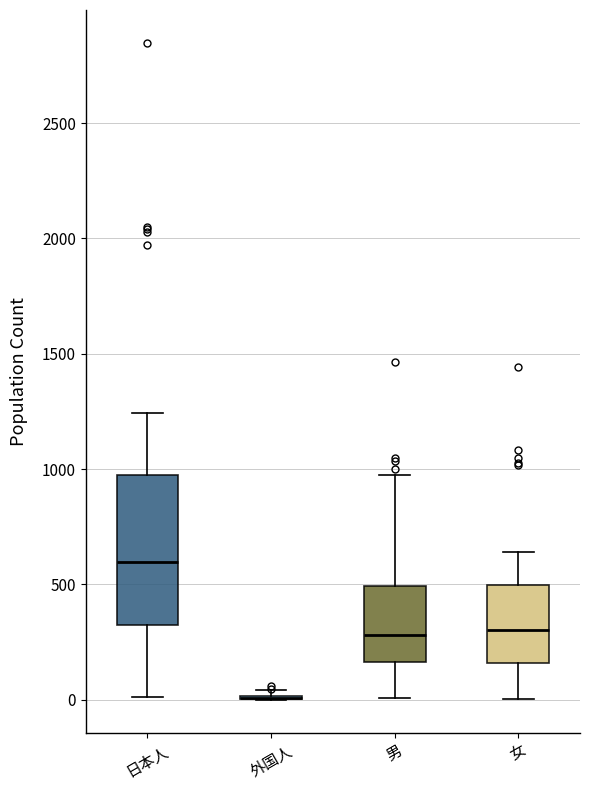

Reading left to right, transcribe this box plot: for each box, give where its median line is, the range the box spans, and where its two whiskers end, as read against the y-axis. The values are not printed on the chart, so give them approximately, as read against the axis.

日本人: median 600, box 300 to 950, whiskers 0 to 1250
外国人: box collapsed to a line at 0, whiskers 0 to 50
男: median 300, box 150 to 500, whiskers 0 to 950
女: median 300, box 150 to 500, whiskers 0 to 650